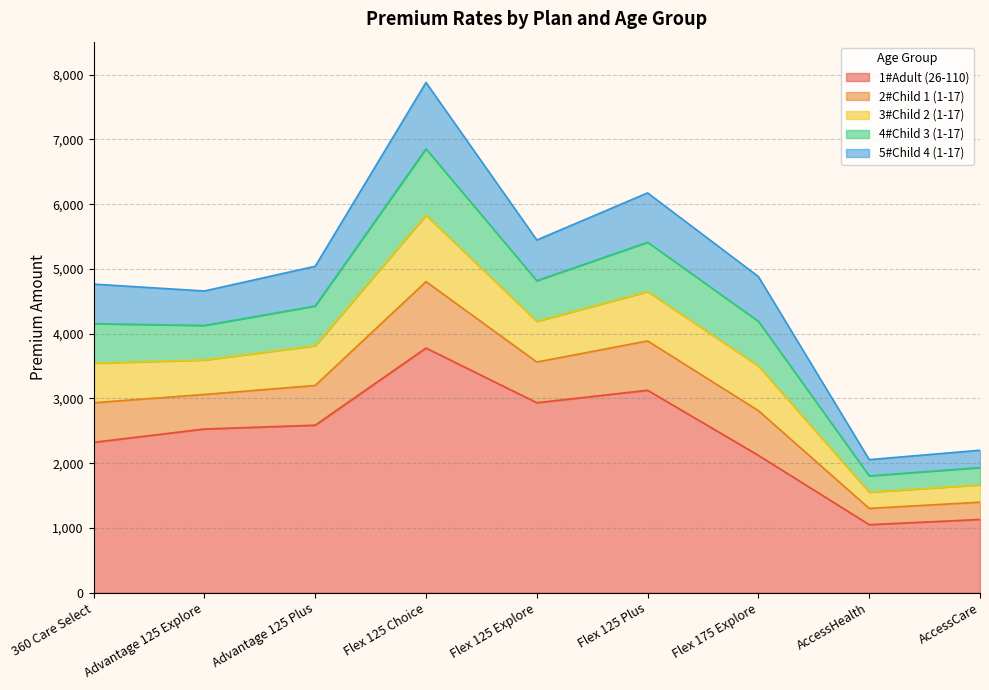

What is the minimum value shown in the chart?

1050.0